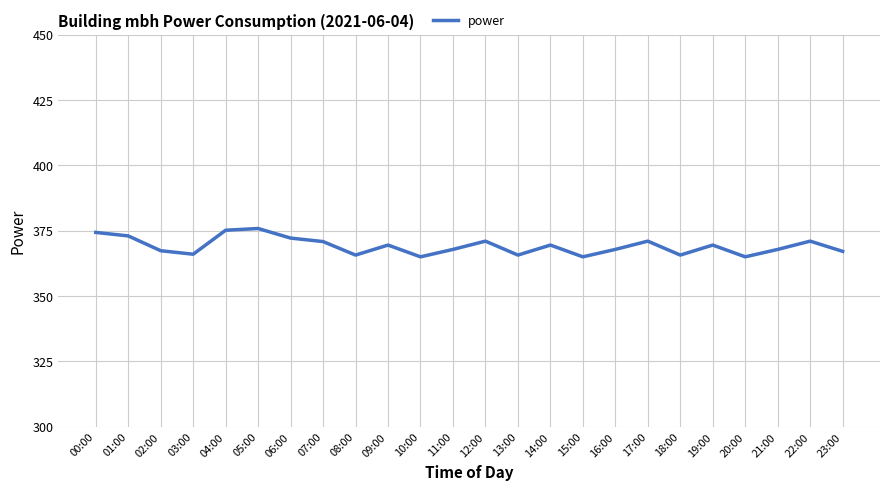

What is the sum of the values at 19:00 and 03:00?

735.5